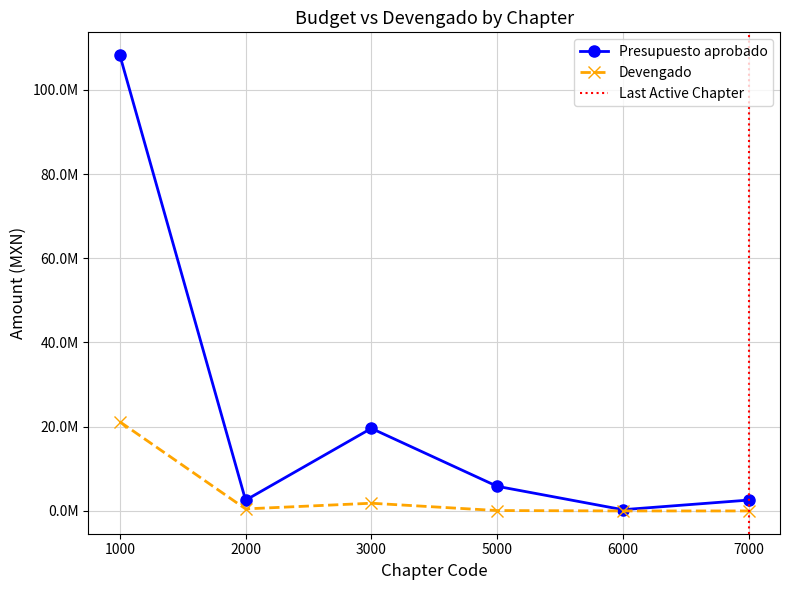

How many data points does each series have?

6